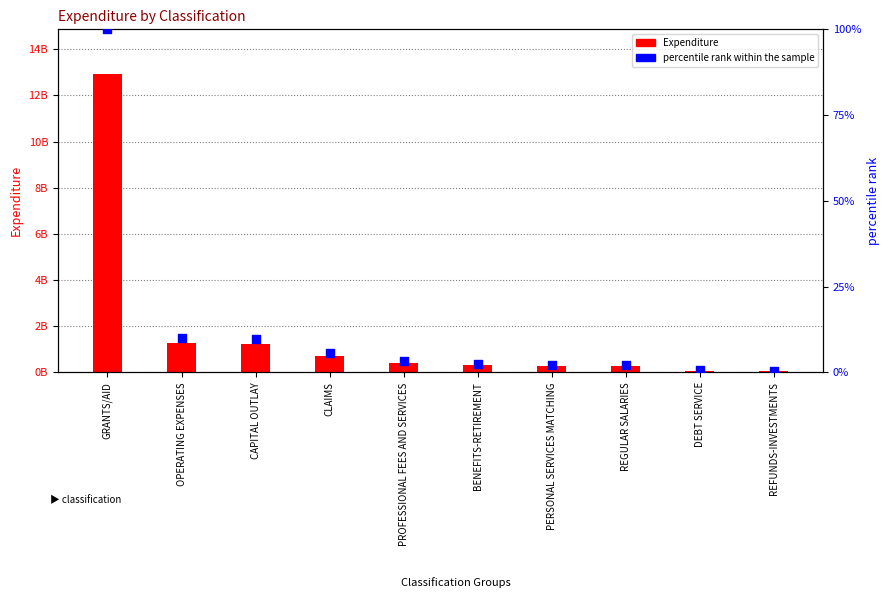

Which series has the widest spread of Y values?

Expenditure